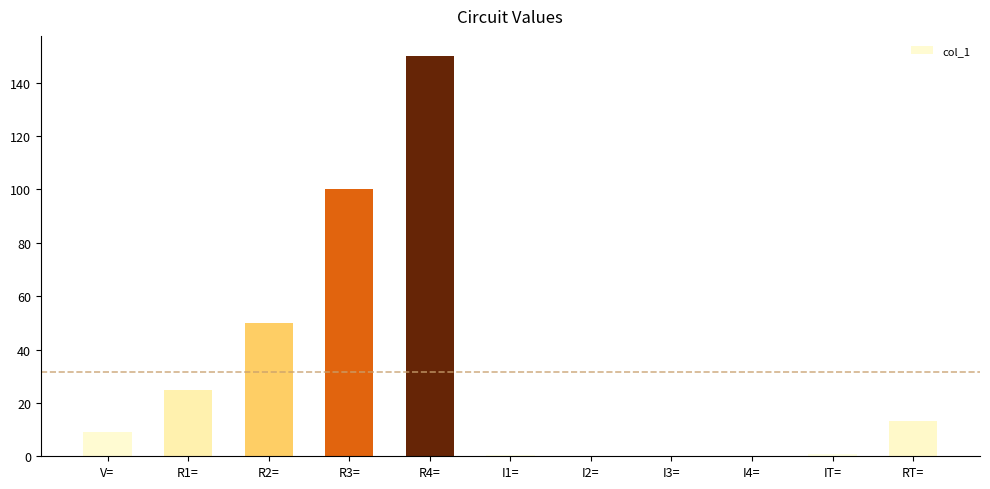

Count the number of data series in this chart.

1